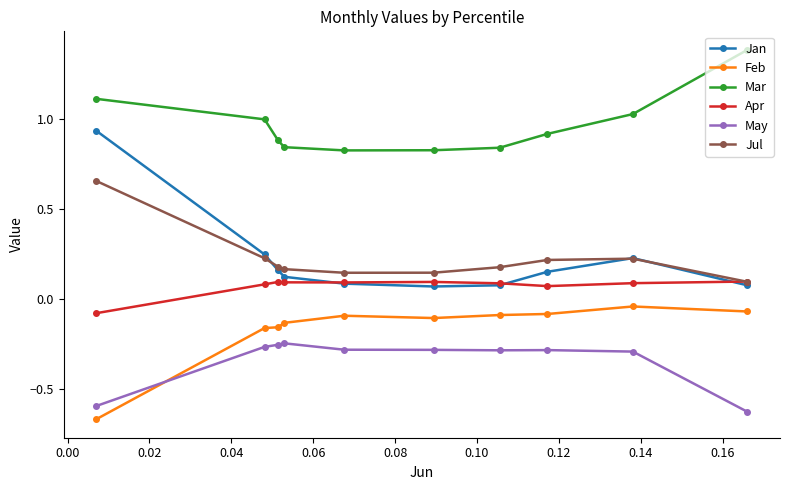

List the series in order of their peak value, highest first.

Mar, Jan, Jul, Apr, Feb, May